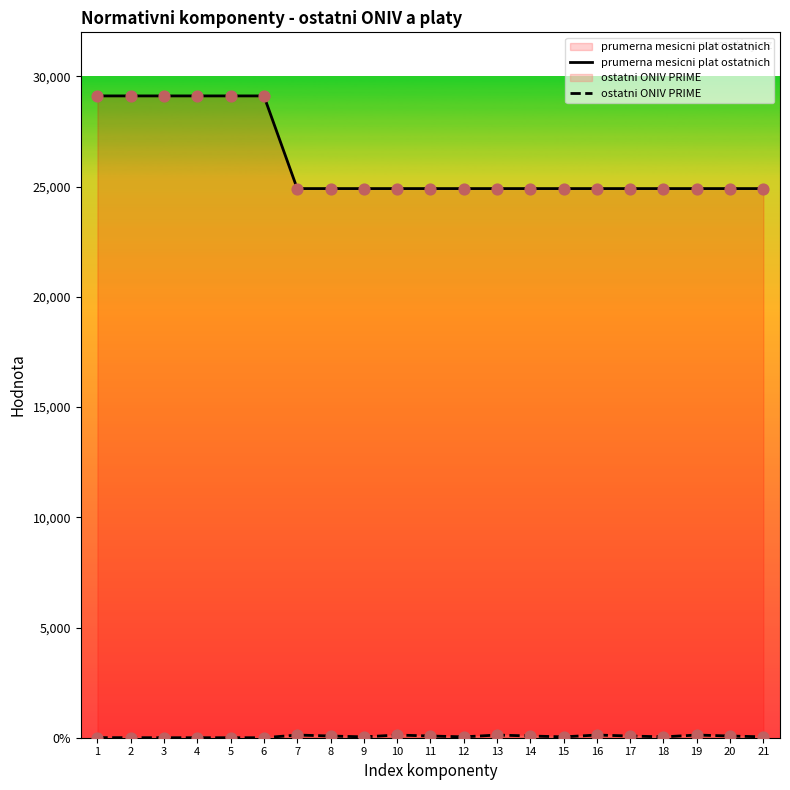

At which category is the sum across all series the highest?

1